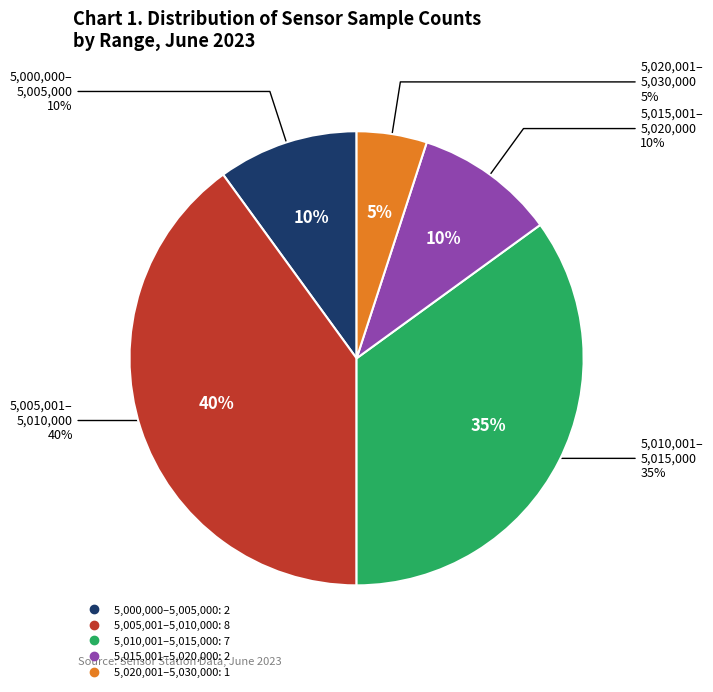

Does 00:44 account for over 50% of the chart?

No